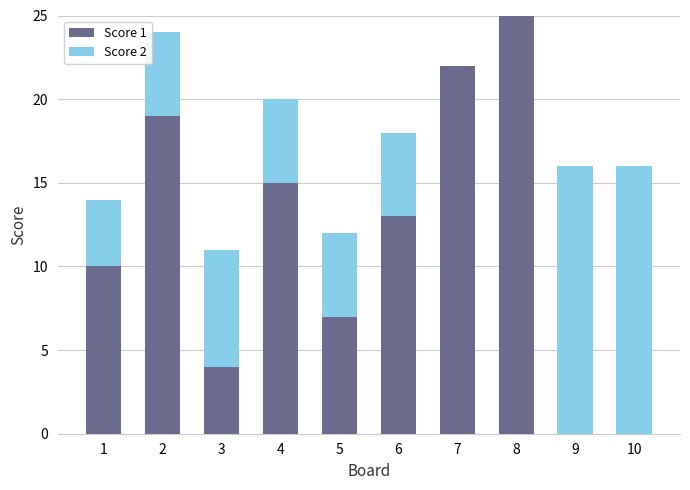

Is it true that Score 1 equals 4 at 5?

False